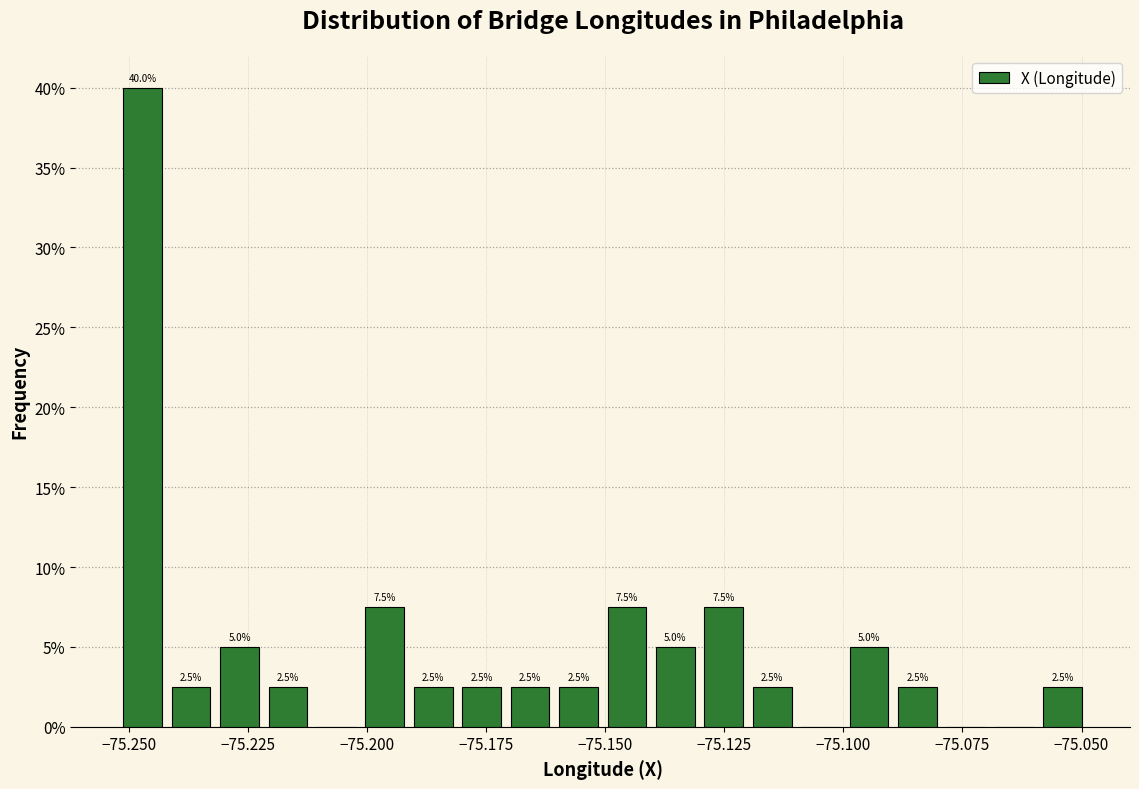

Read against the x-axis, roughly where is the centre of the tallest bar?

-75.245